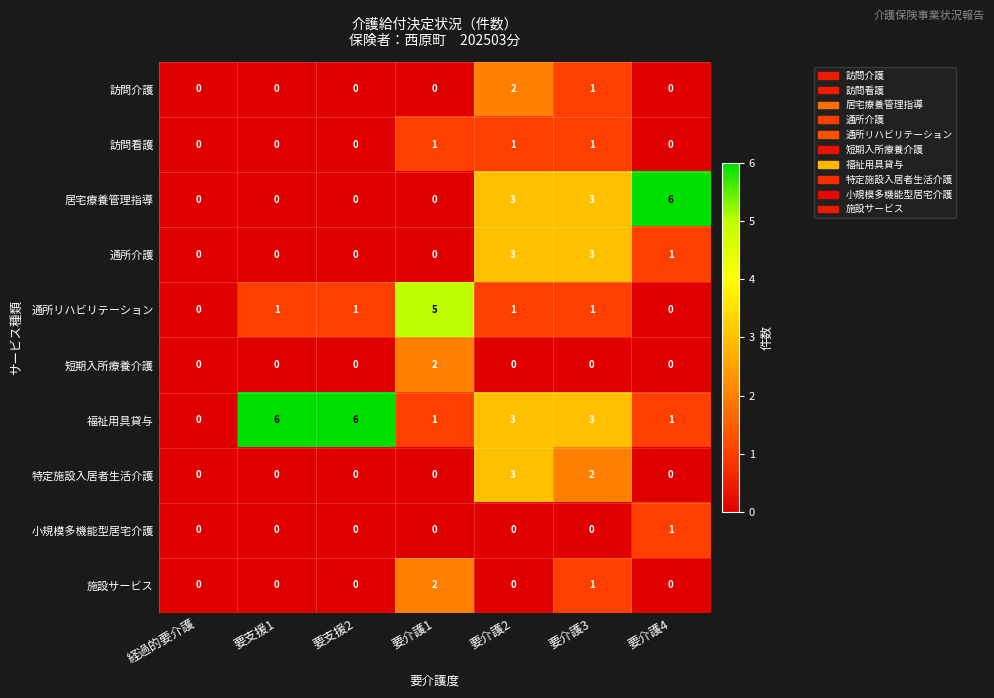

What is the difference between the second highest and minimum values in the 福祉用具貸与 series?

6